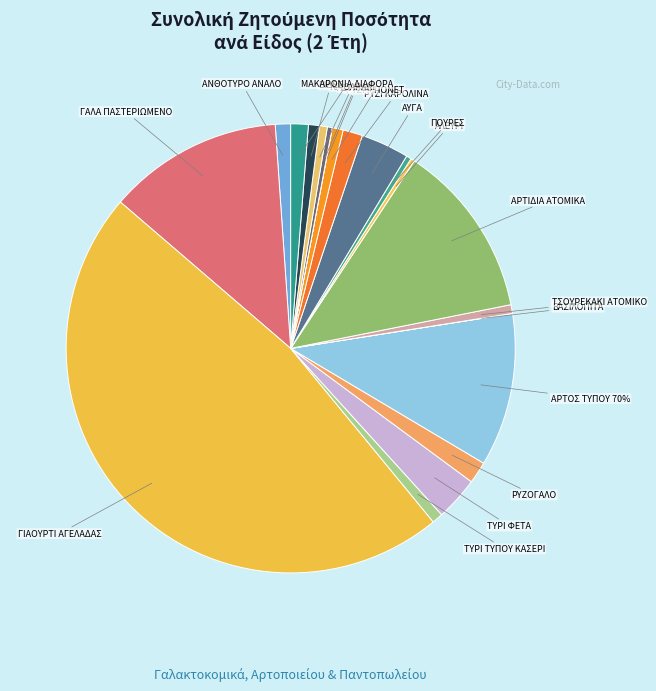

Does any single category account for the majority?

No